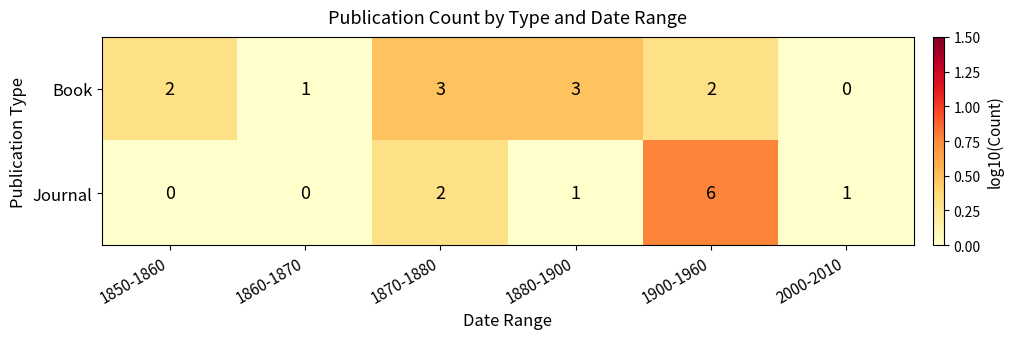

What is the approximate value of Book at 1870-1880?

3